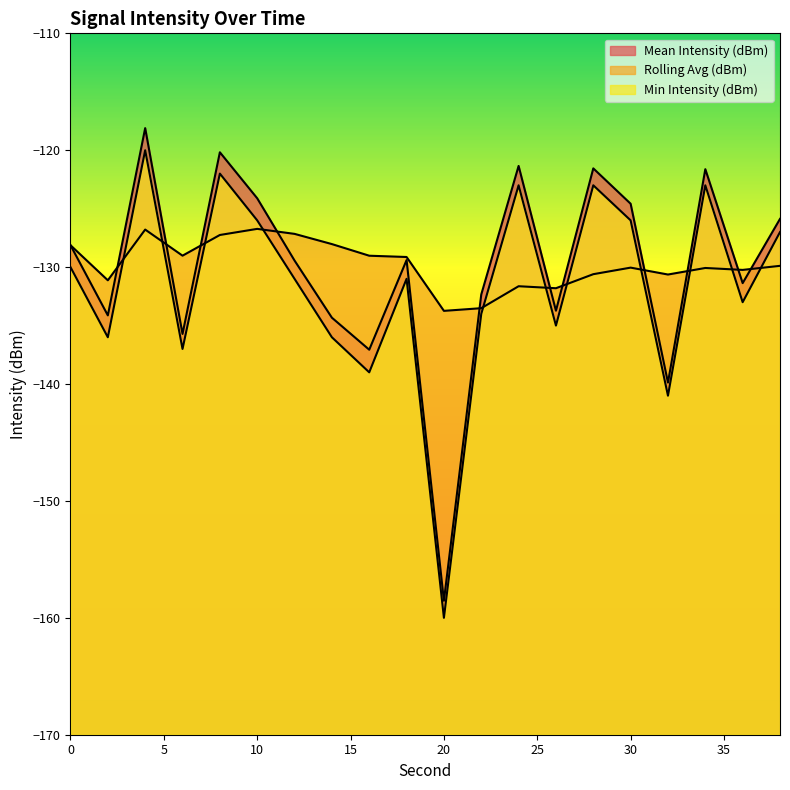

Does the chart have visible grid lines?

No